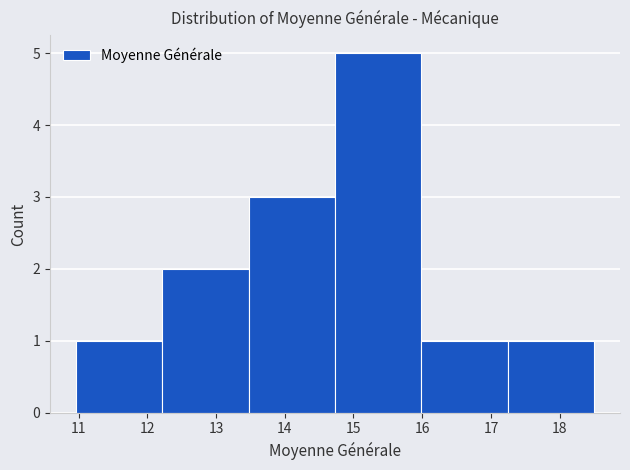

Reading left to right, list every bar in this chart as the range it spans on the x-axis followed by its height. Neither the bar edges nor the heights are printed on the chart, so give them approximately, as read against the axes.

11.0 to 12.2: 1
12.2 to 13.5: 2
13.5 to 14.7: 3
14.7 to 16.0: 5
16.0 to 17.2: 1
17.2 to 18.5: 1